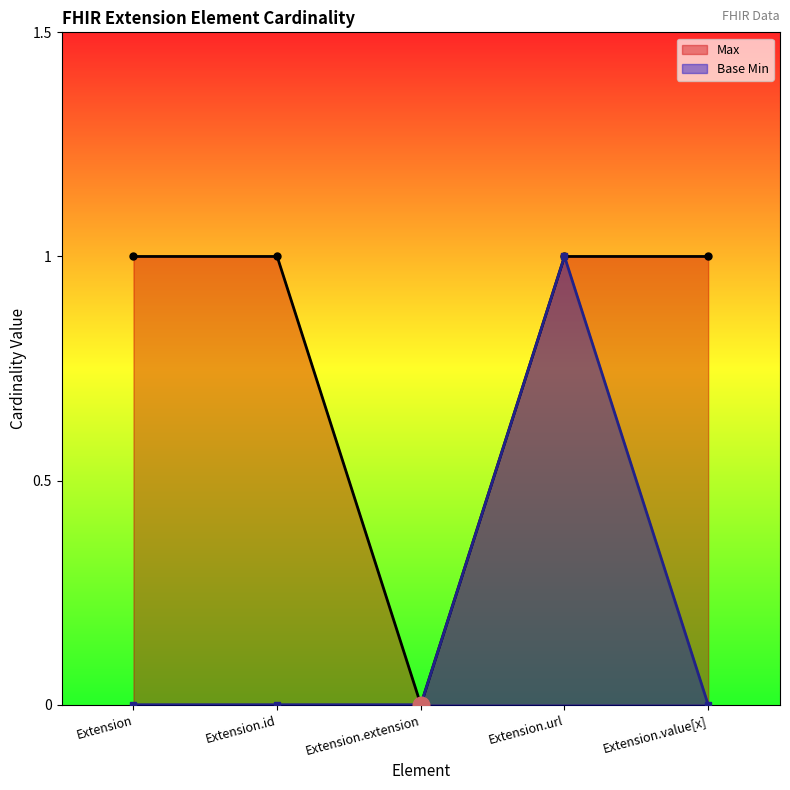

Rank the series at Extension.value[x] from highest to lowest value.

Max, Base Min